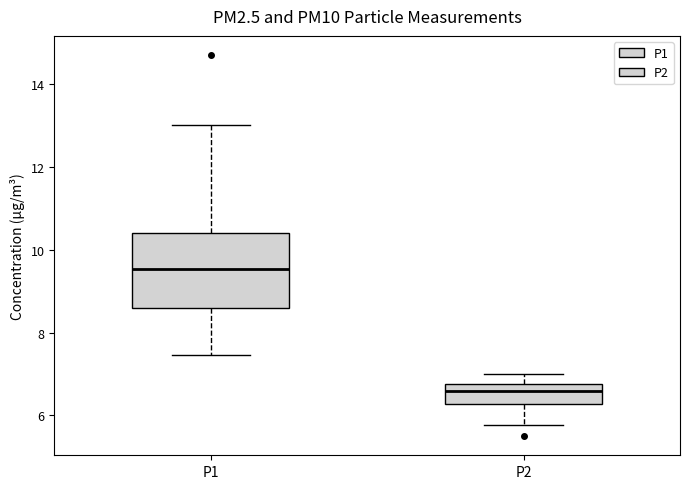

Where is the lower edge of the box for P2 on the y-axis? The values are not printed on the chart, so give them approximately, as read against the axis.

6.2